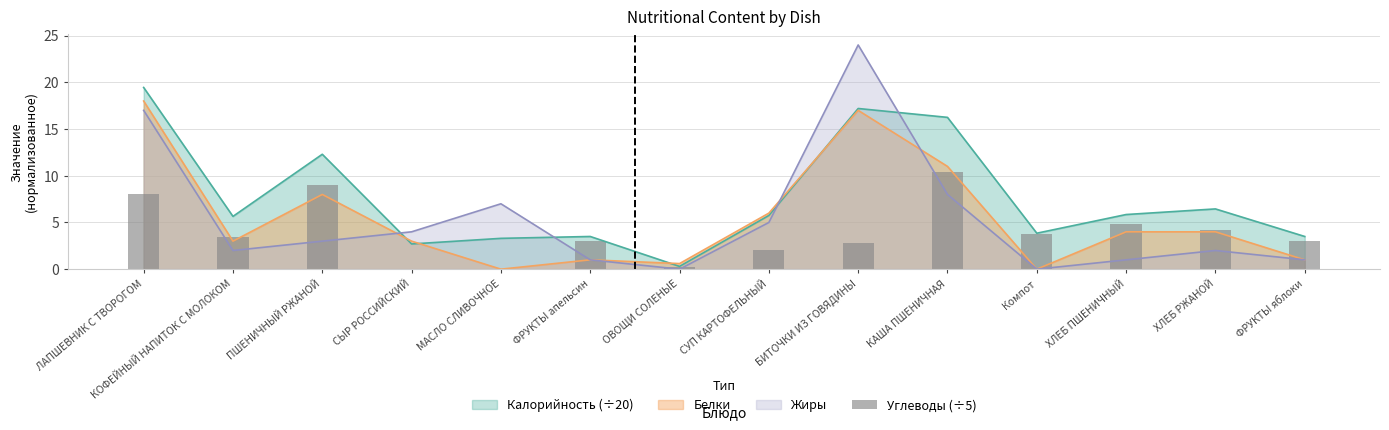

The value at БИТОЧКИ ИЗ ГОВЯДИНЫ is 1.5. True or false?

False